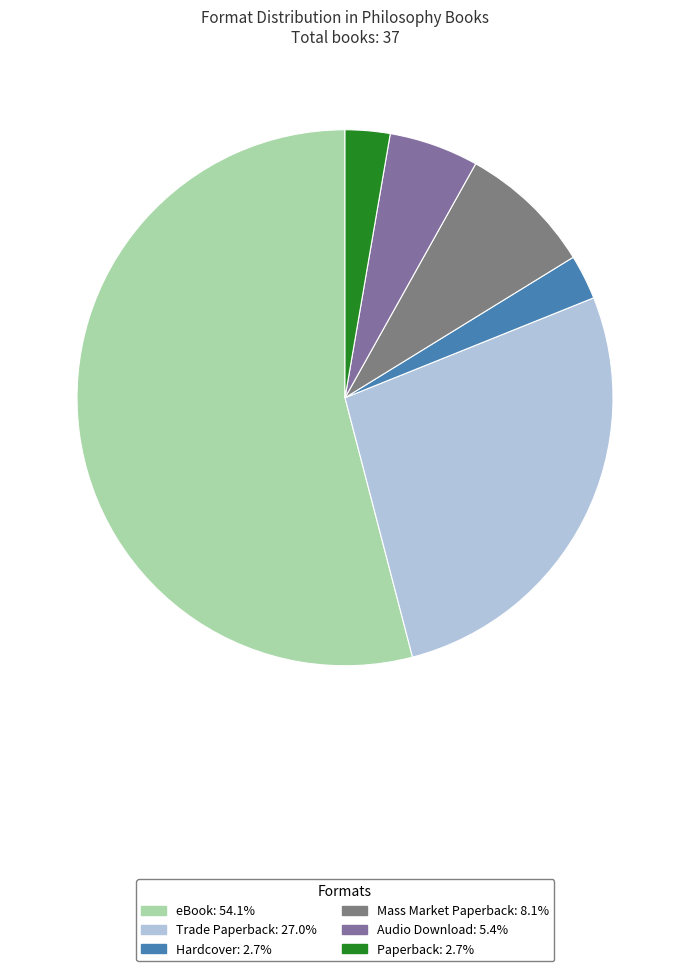

What is the majority slice?

eBook